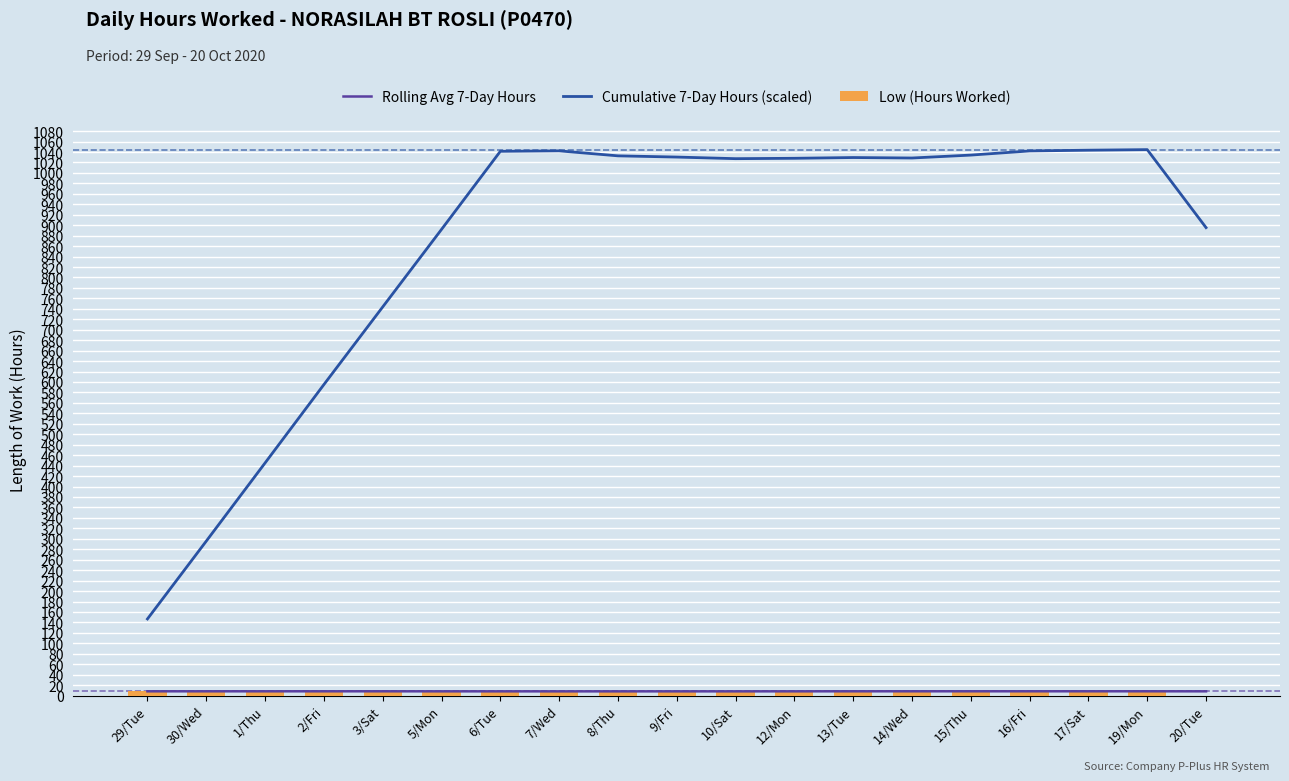

What is the value of the Cumulative 7-Day Hours (scaled) bar at the 6th from the left?

891.9